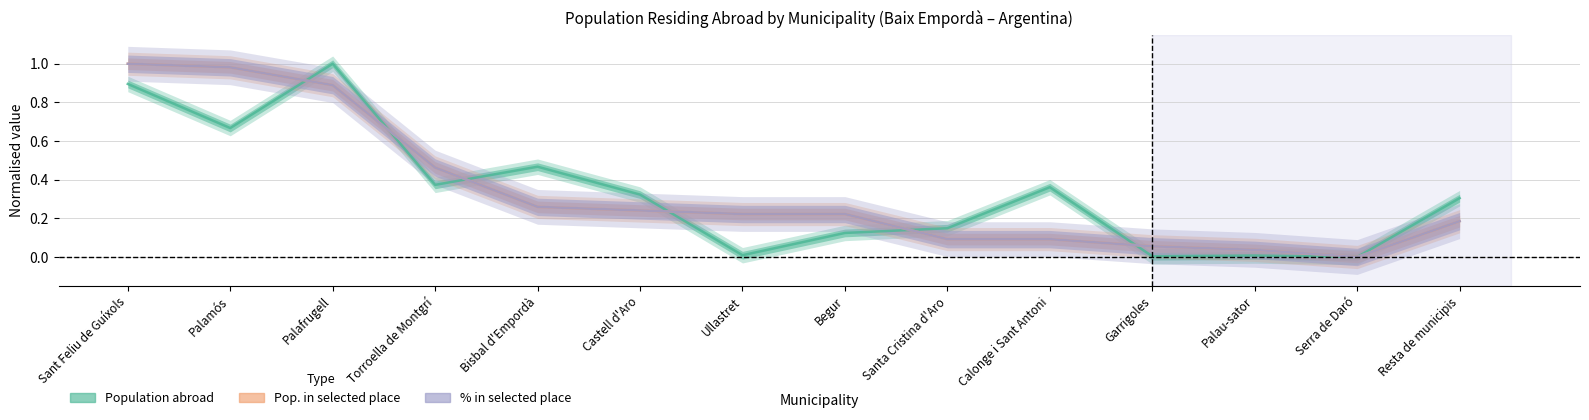

True or false: Population abroad (col_1) and Pop. selected place (col_2) intersect in this chart.

True